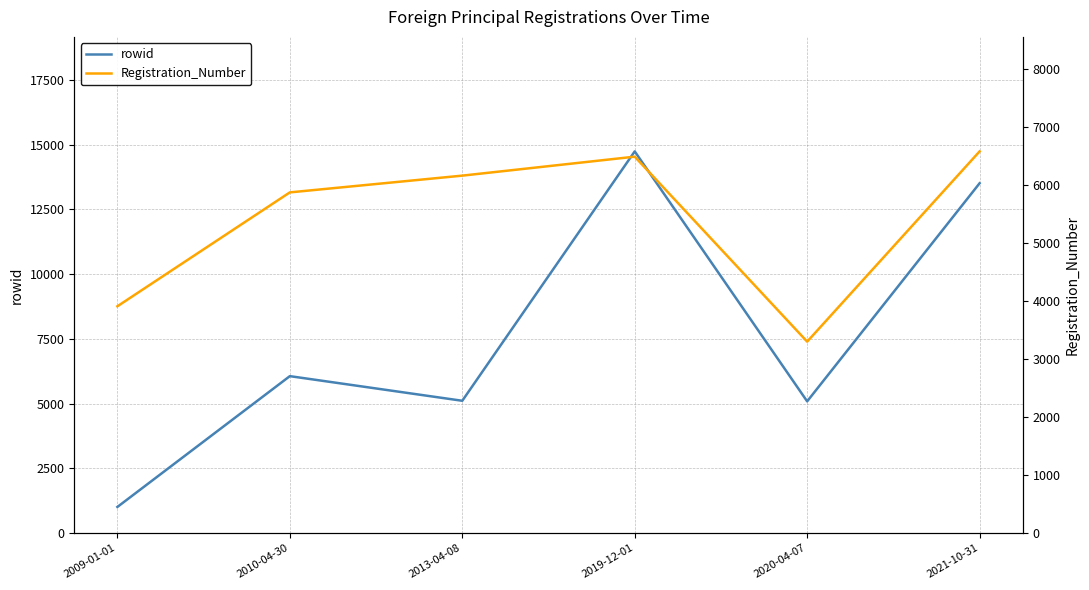

At which category does rowid reach its first local valley?

2013-04-08